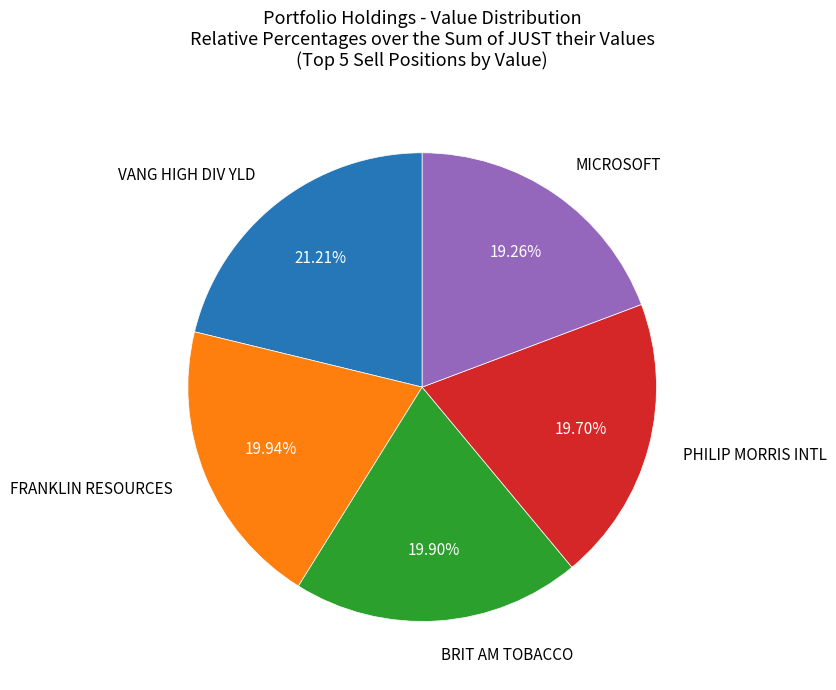

Which has a higher value, VANG HIGH DIV YLD or BRIT AM TOBACCO?

VANG HIGH DIV YLD